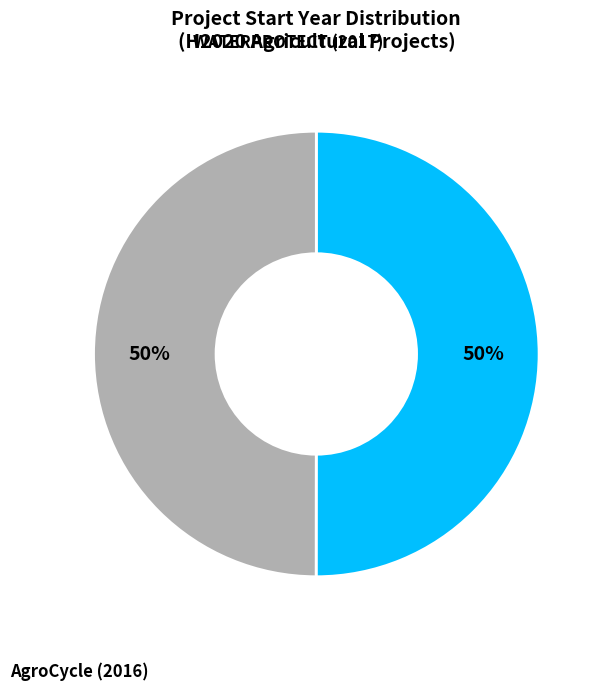

To the nearest percent, what is the average slice percentage?

50%